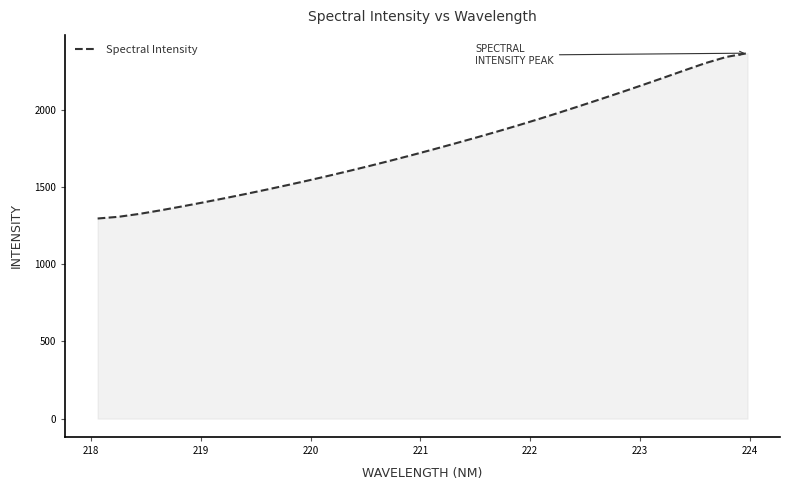

What is the difference between the maximum and minimum values?

1072.3